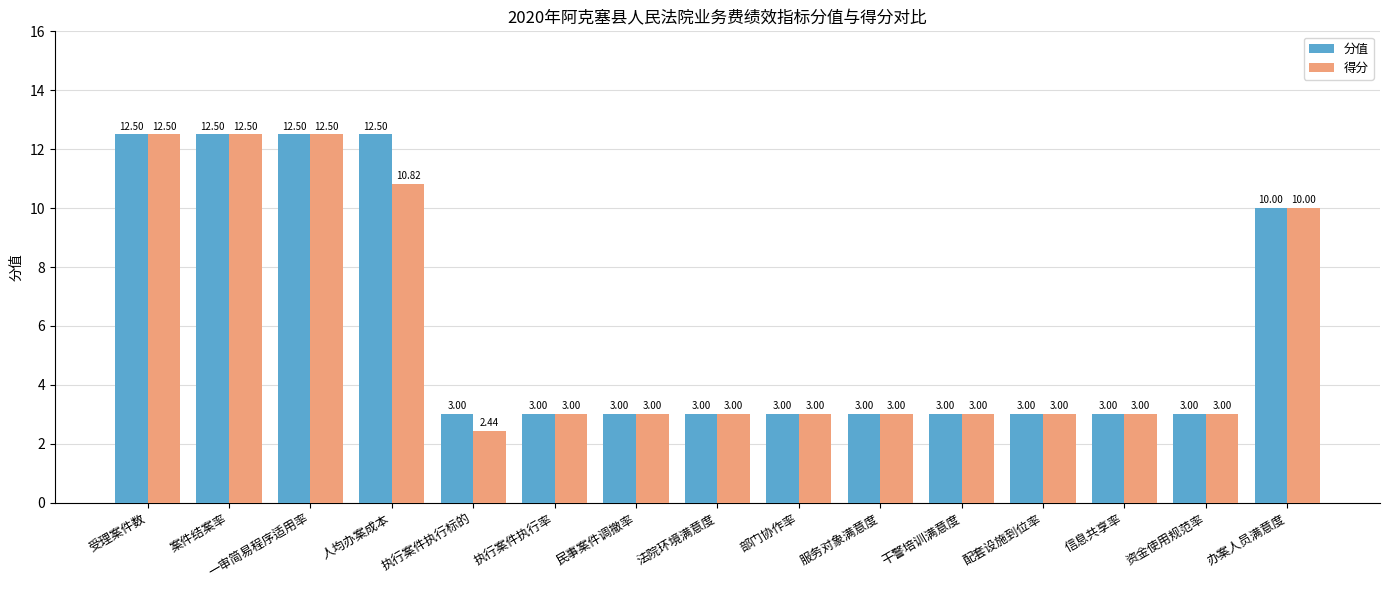

Where does the 得分 series first go above 3?

受理案件数